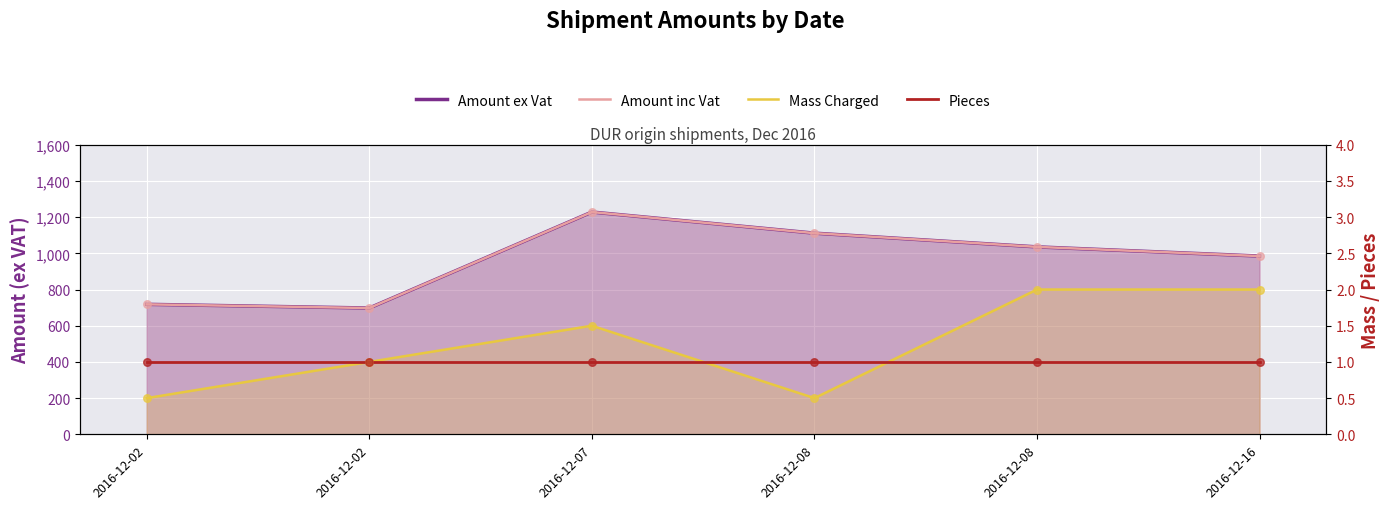

Which series has the largest total across all categories?

Amount ex Vat